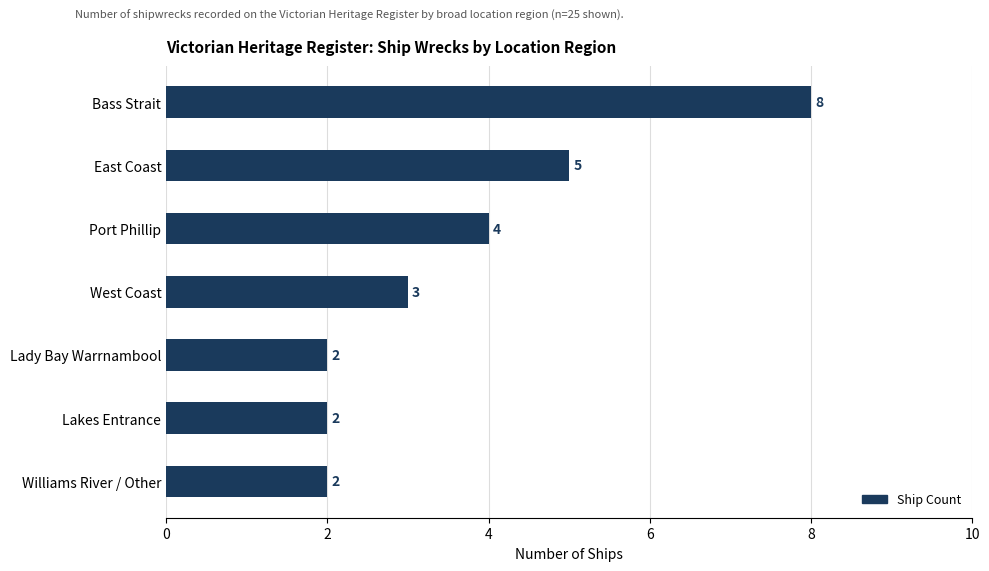

The value at Lady Bay Warrnambool is 3. True or false?

False